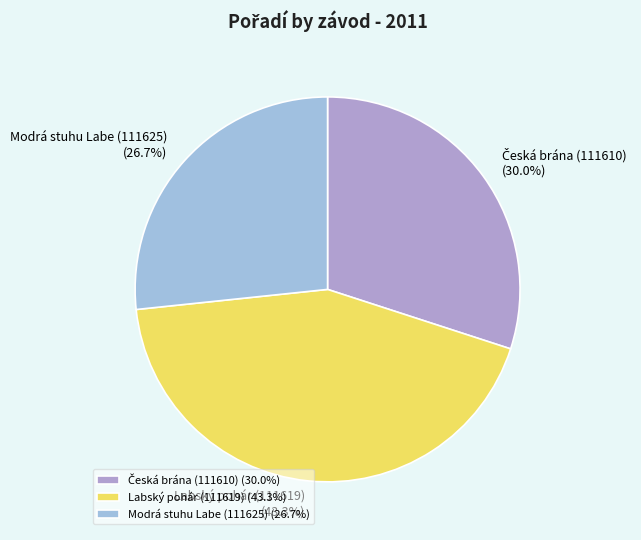

Does Labský pohár (111619) represent more than half of the total?

No